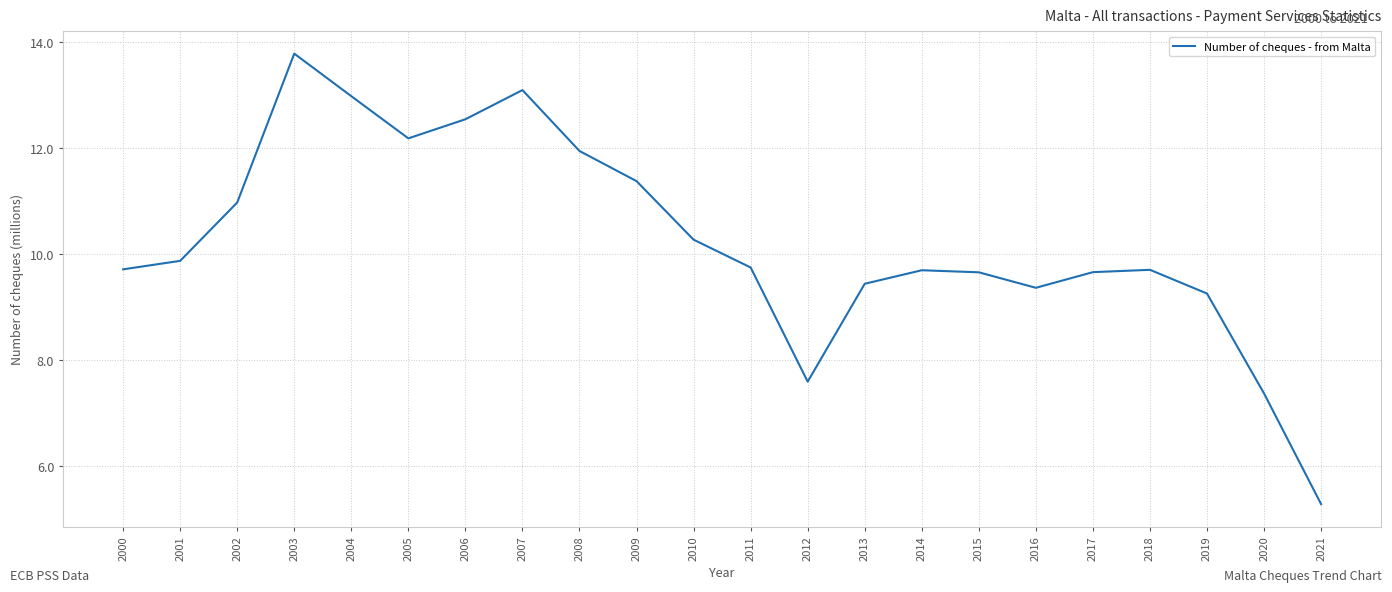

What is the greatest value displayed?

13.8